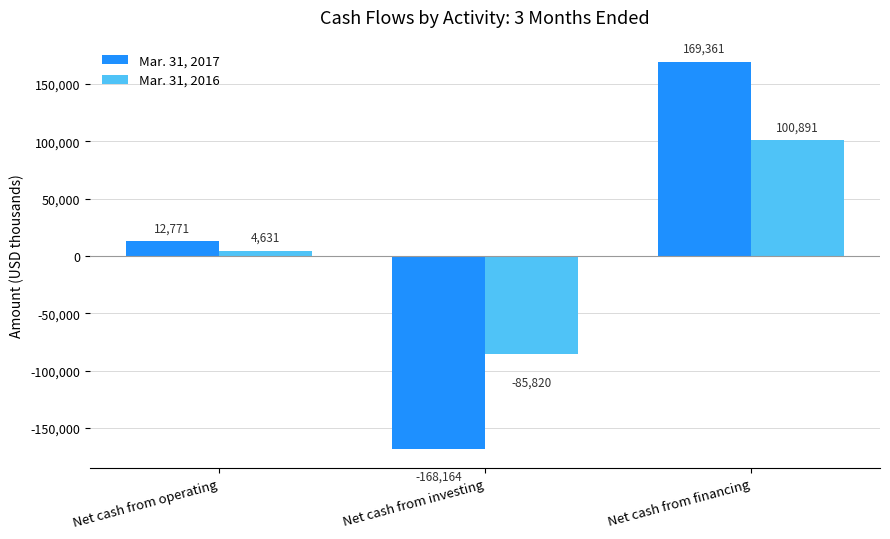

What is the difference between the highest and lowest values at Net cash from investing?

82344